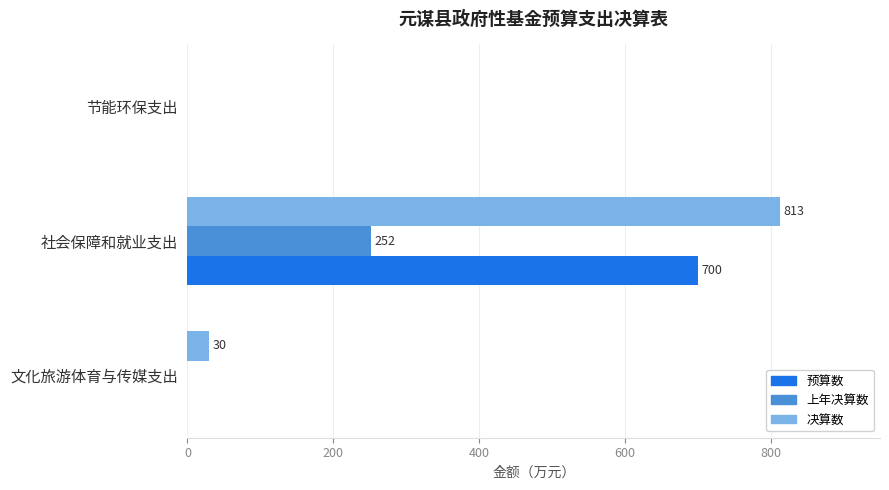

What are all the series names shown in the legend?

预算数, 上年决算数, 决算数